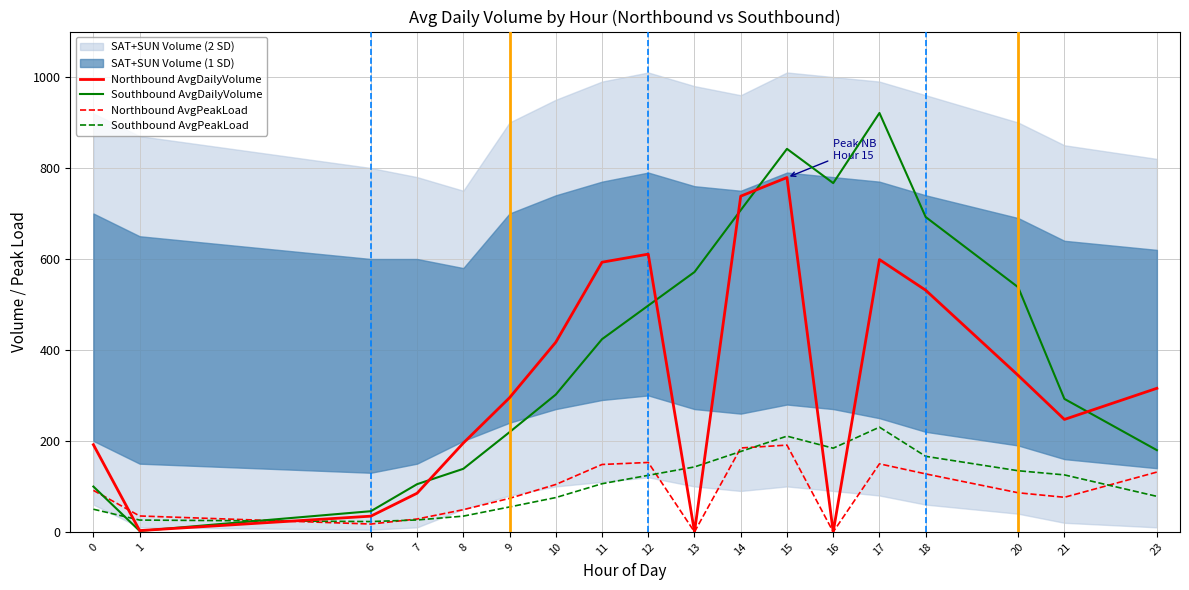

How many values in the Northbound AvgDailyVolume series exceed 315?

9